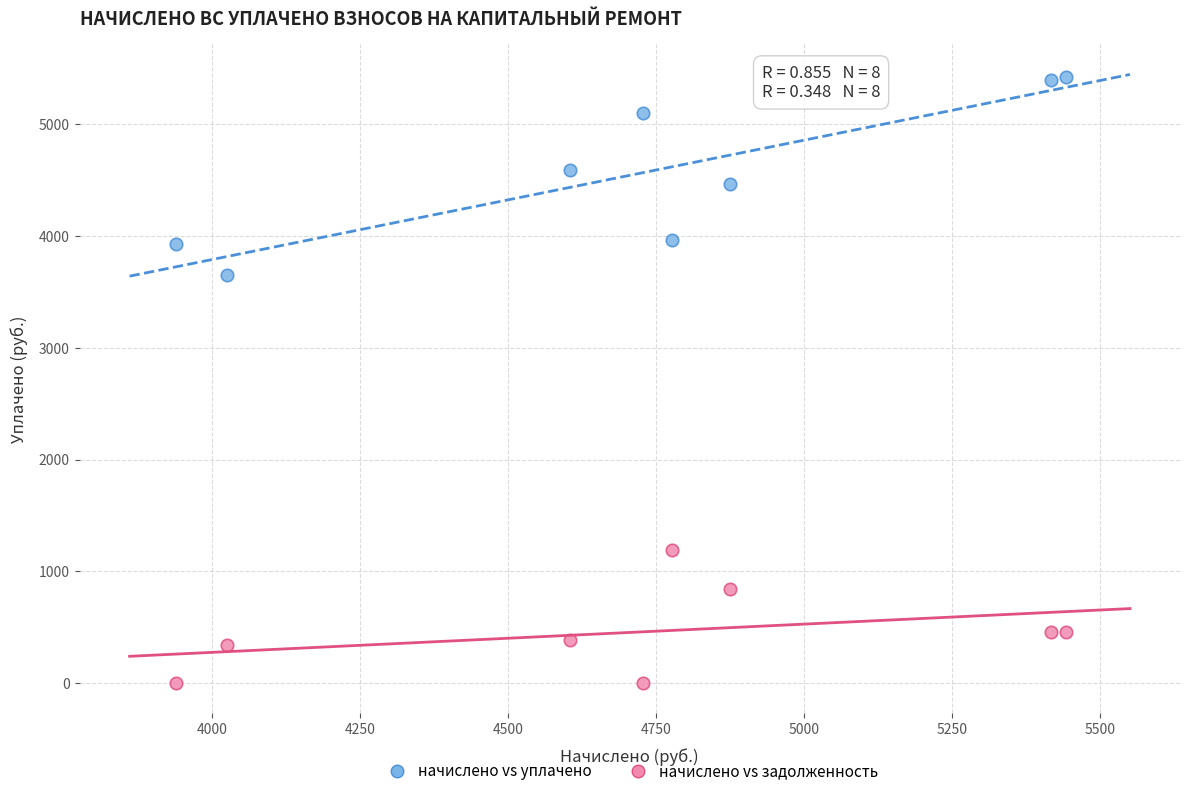

Which series contains the lowest Y value?

начислено vs задолженность